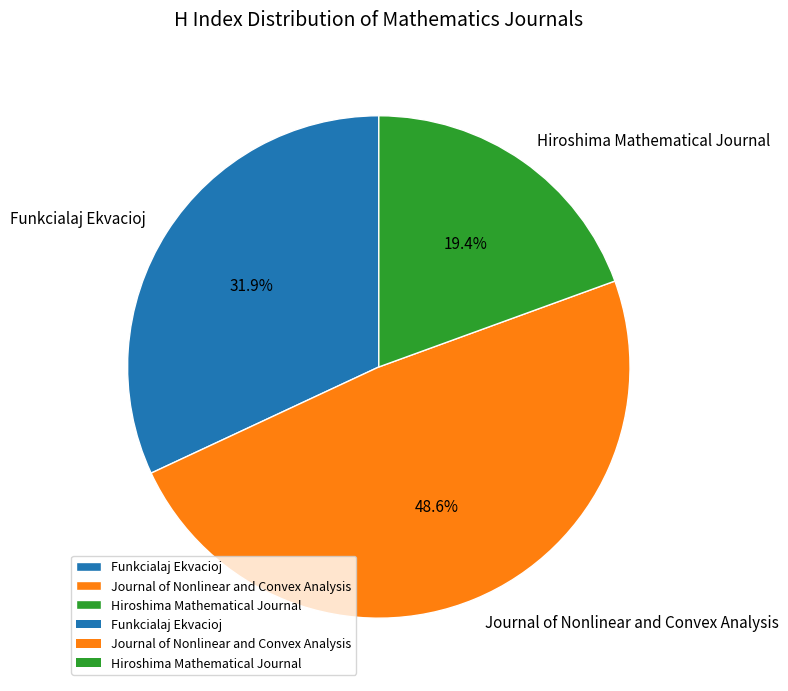

What portion of the pie excludes Journal of Nonlinear and Convex Analysis?

51.4%